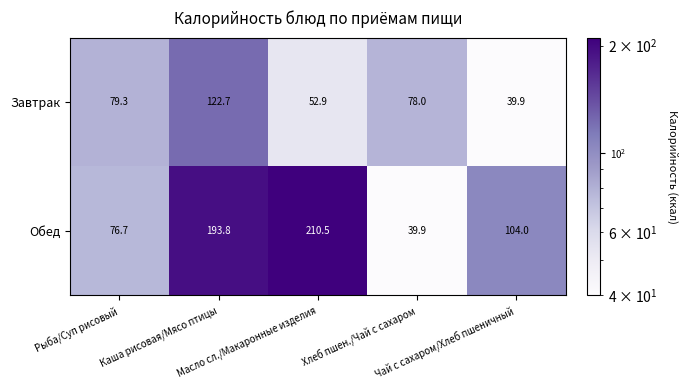

What is the maximum value shown in the chart?

210.5